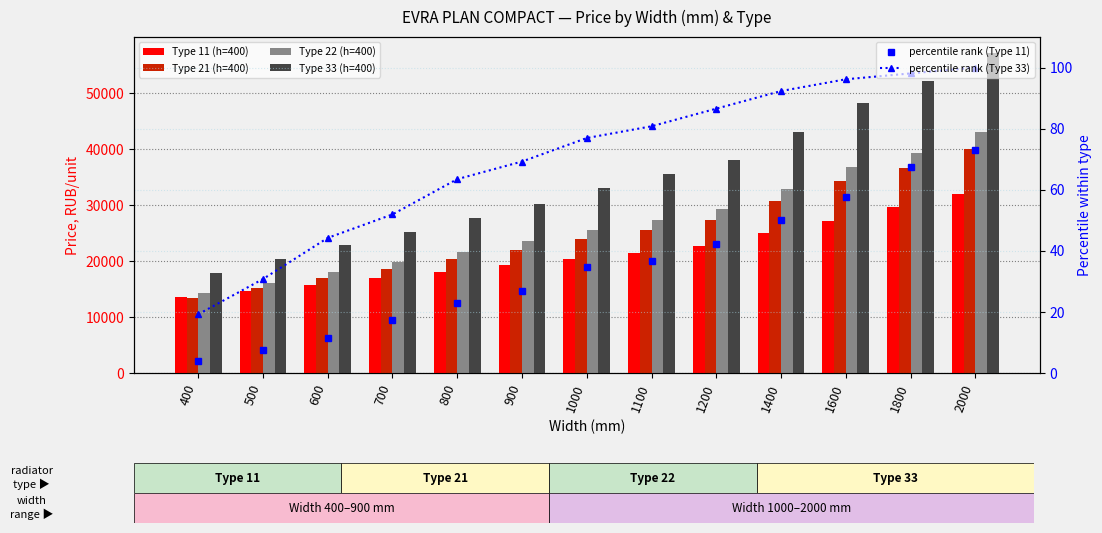

What is the total value across all series at 1100?

110075.0